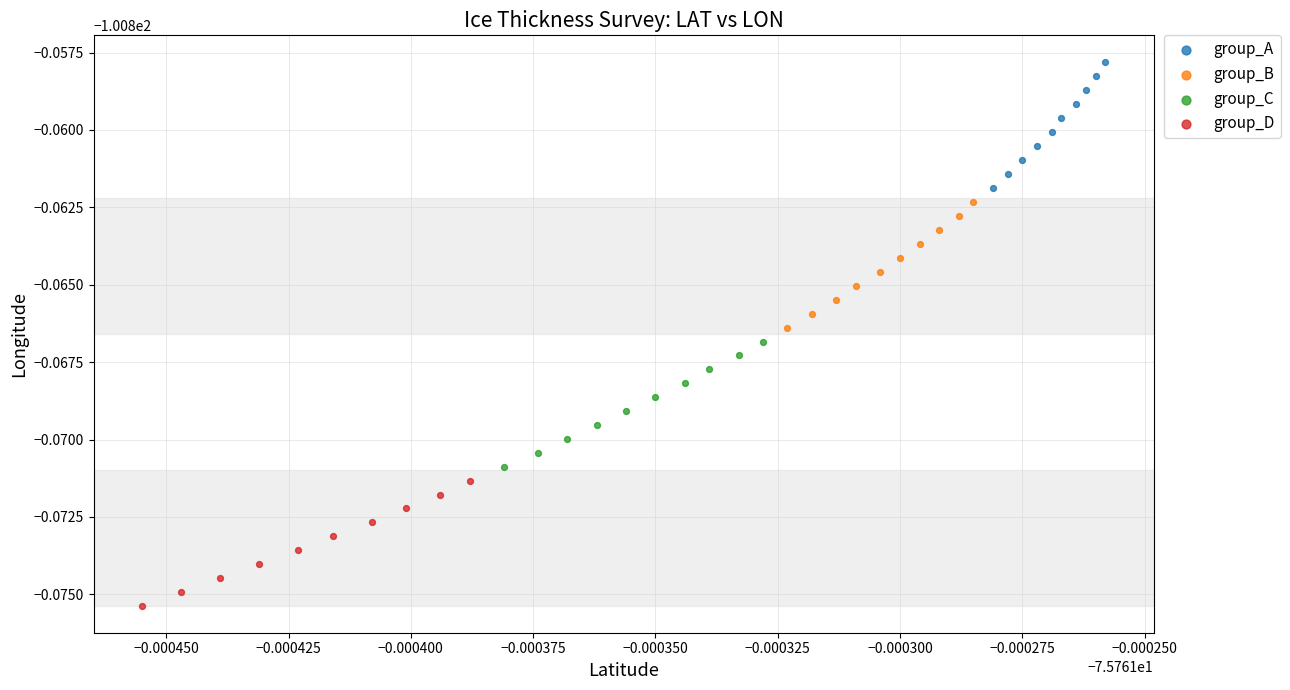

Which series contains the highest Y value?

group_A